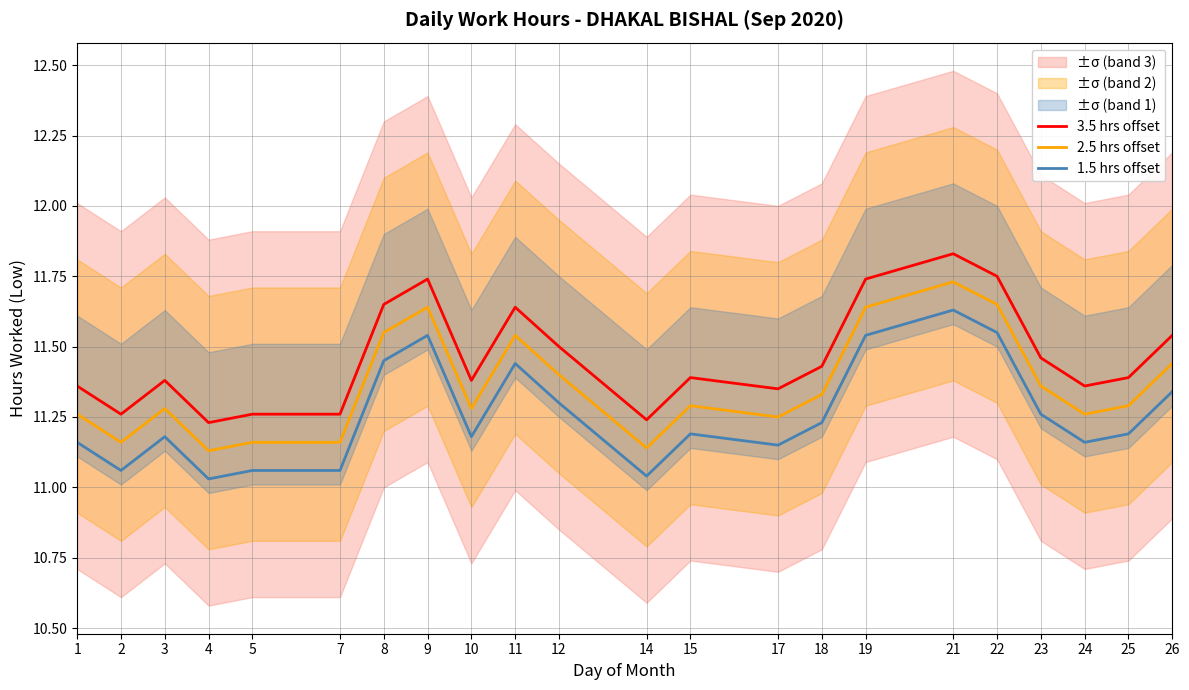

True or false: 1.5 hrs offset has more than 0 interior local peaks.

True